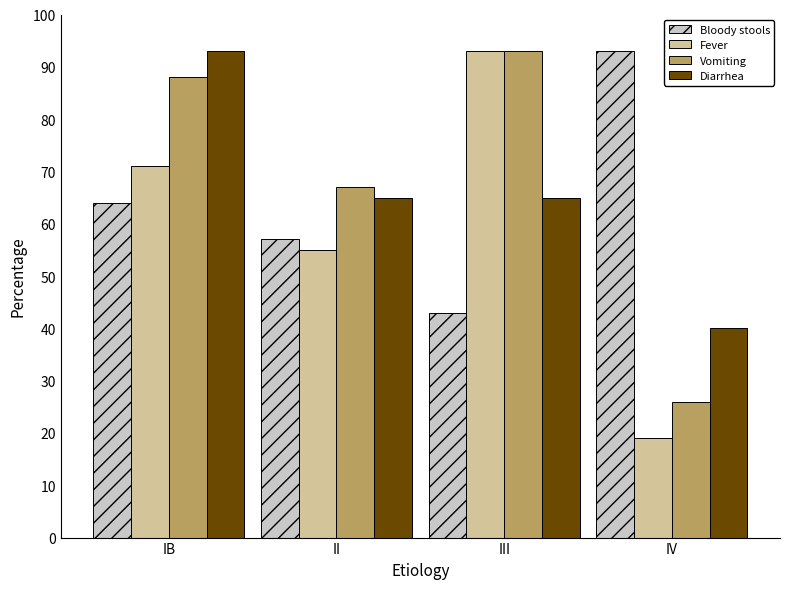

Which series has the largest total across all categories?

Vomiting